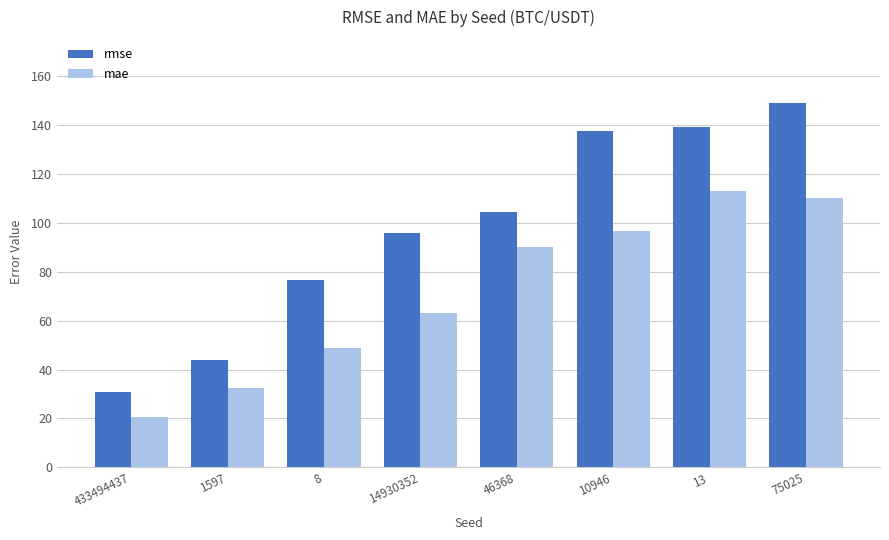

Is it true that mae equals 63.3 at 14930352?

True